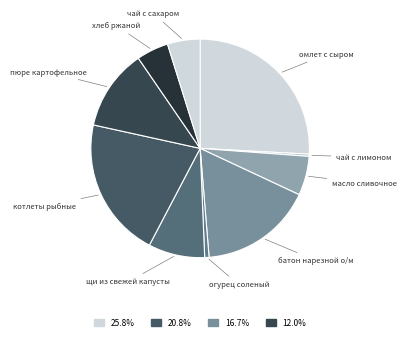

Is there a majority slice in this chart?

No